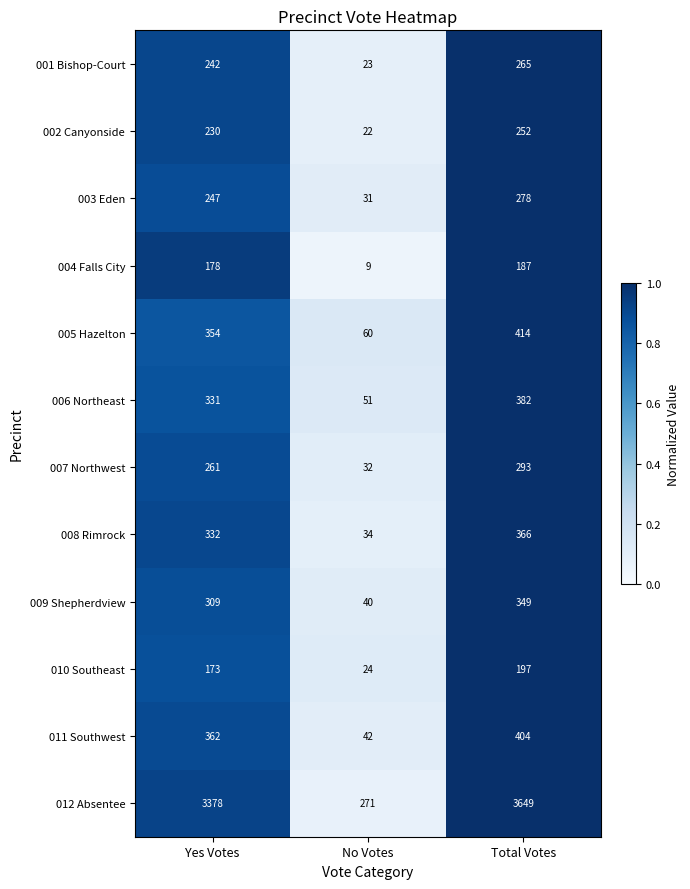

Which series changed the most between Yes Votes and Total Votes?

012 Absentee